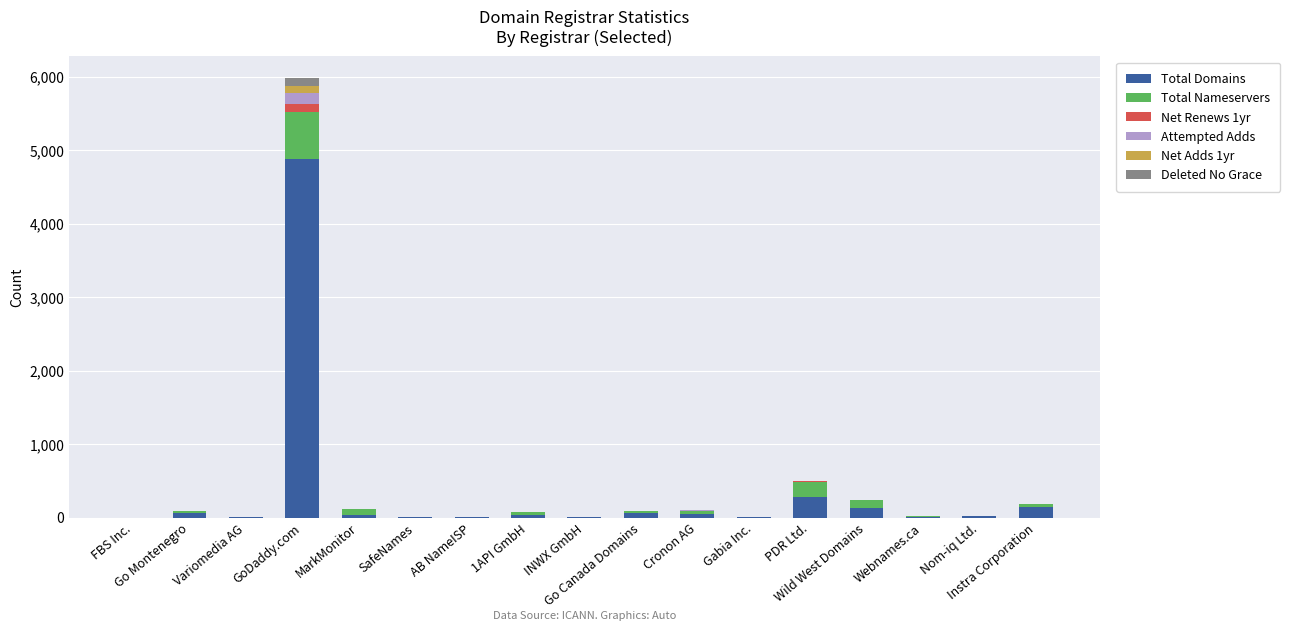

What is the highest value of the Total Domains series?

4881